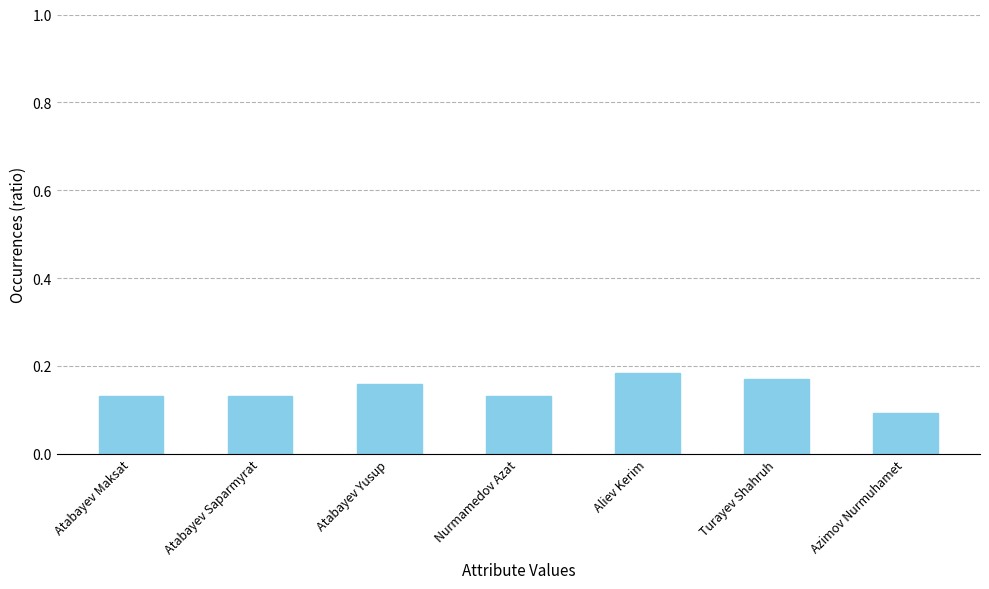

What is the label of the 4th bar from the right?

Nurmamedov Azat